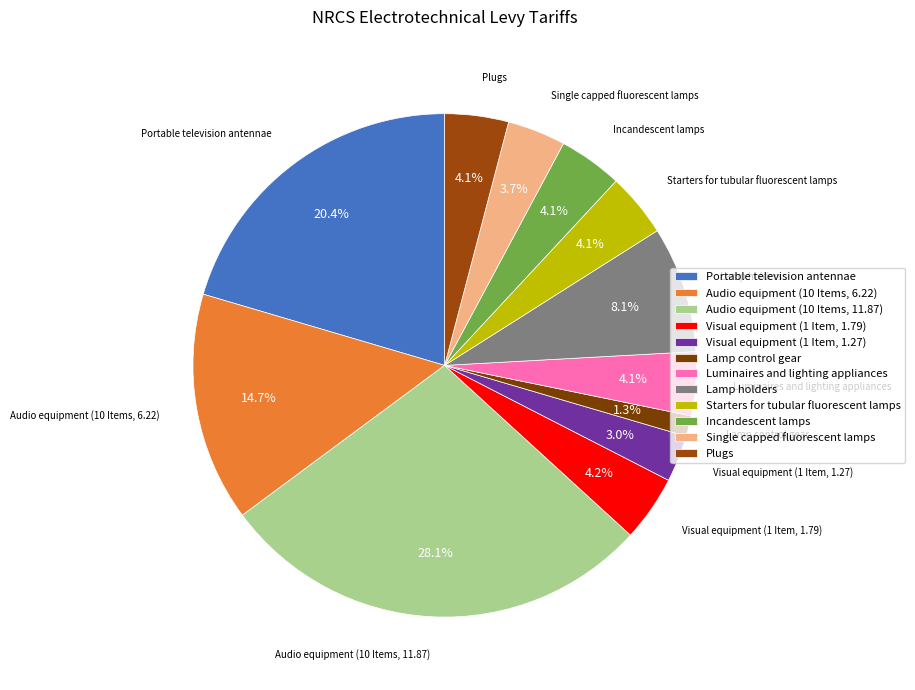

Does any single category account for the majority?

No